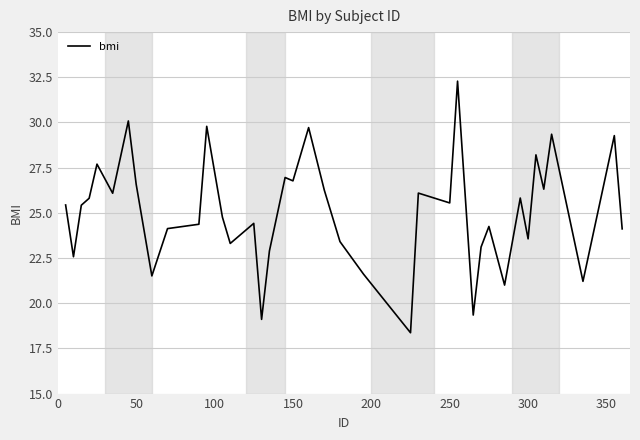

What is the smallest value displayed?

18.4